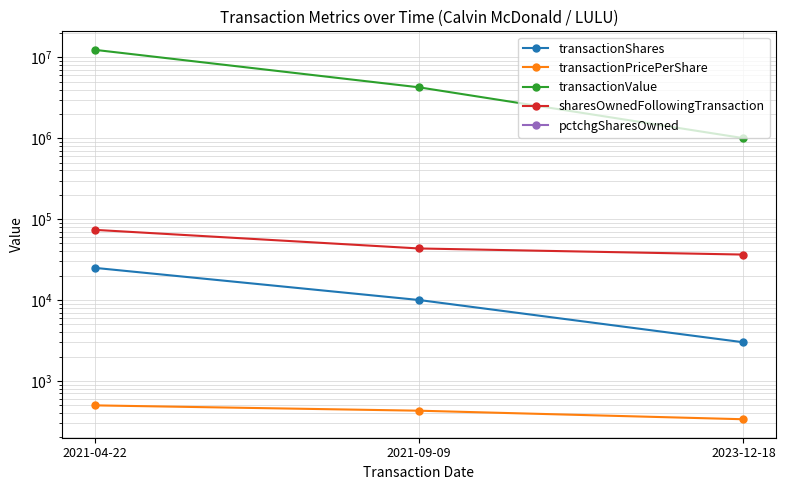

What is the difference between the maximum and minimum values in the pctchgSharesOwned series?

17.0